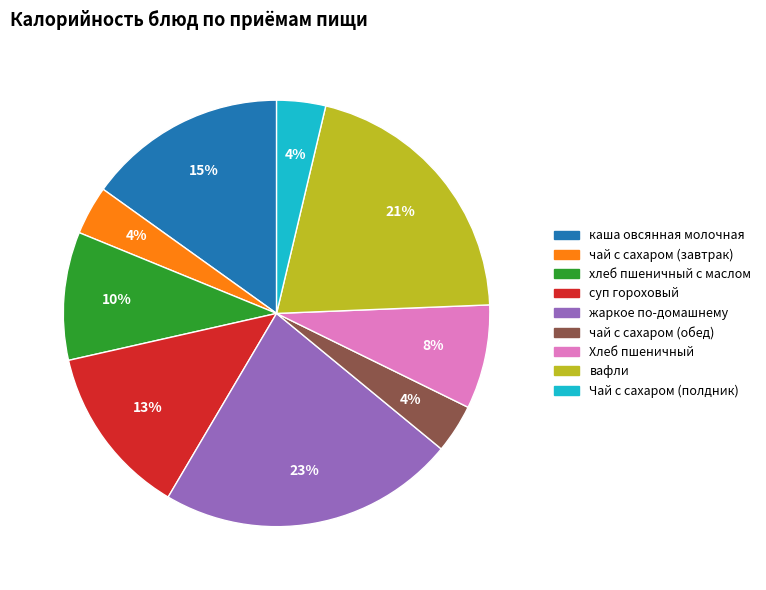

Count the number of slices in the pie.

9